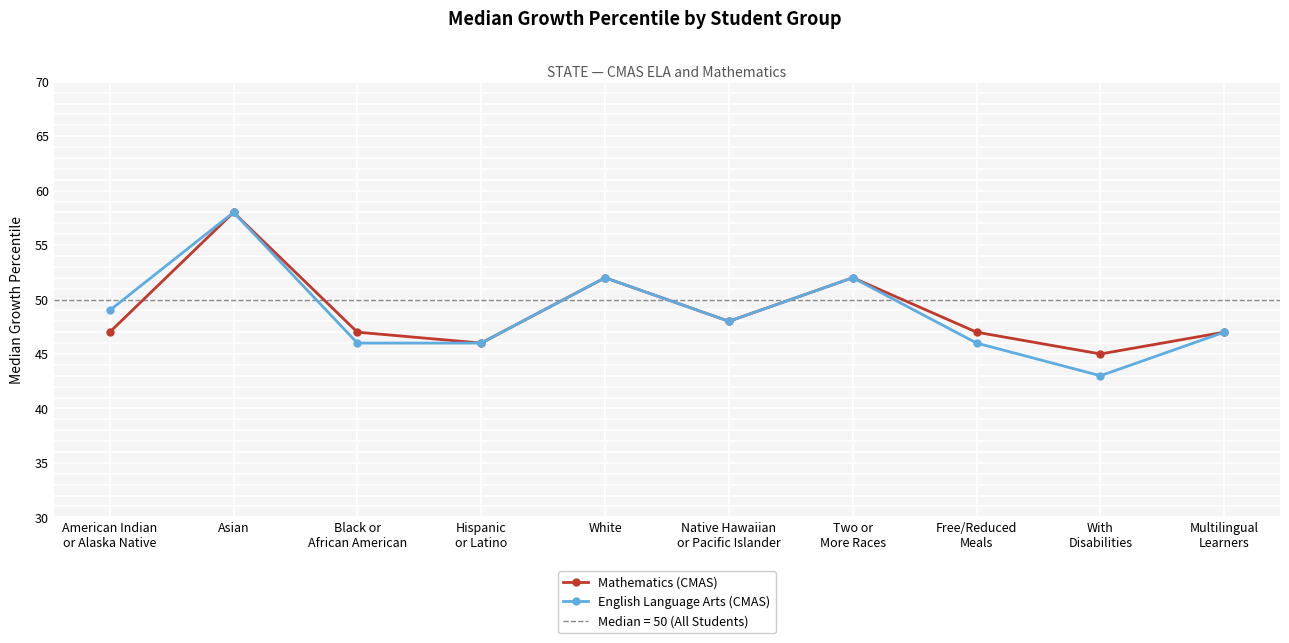

What is the value of the Mathematics (CMAS) point at the 8th from the left?

47